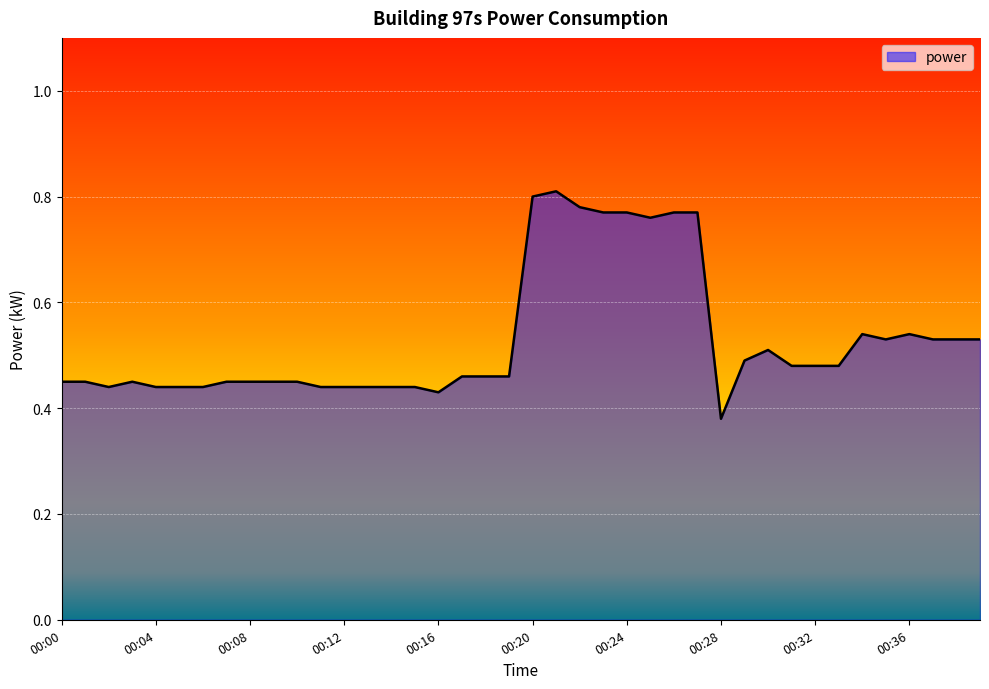

Does the chart have visible grid lines?

Yes